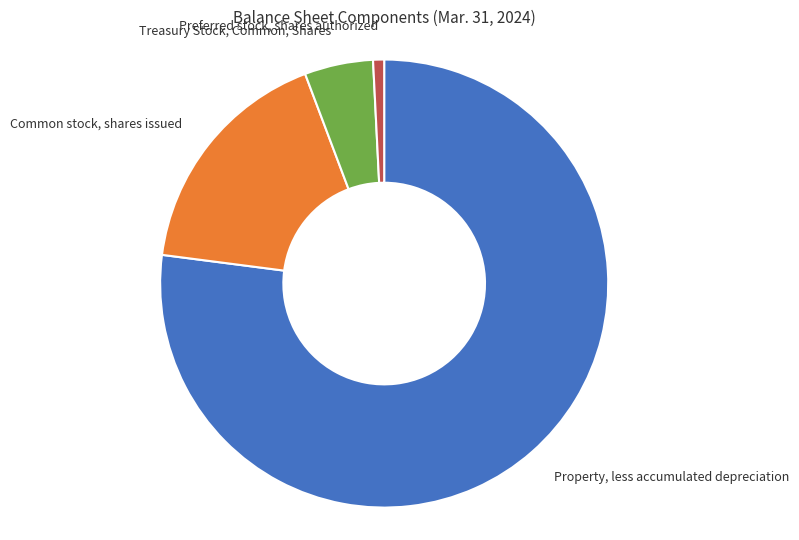

Count the number of slices in the pie.

4